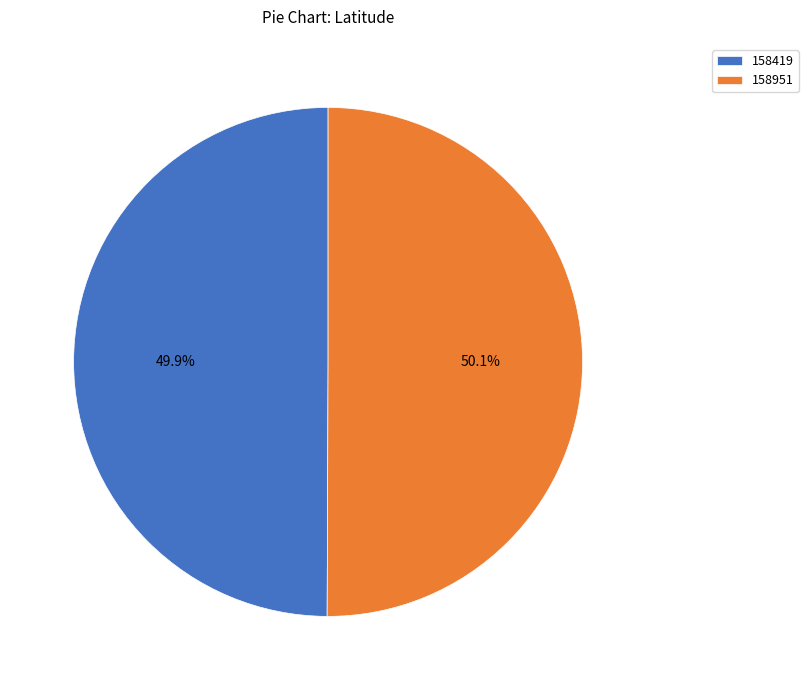

Is there a majority slice in this chart?

Yes